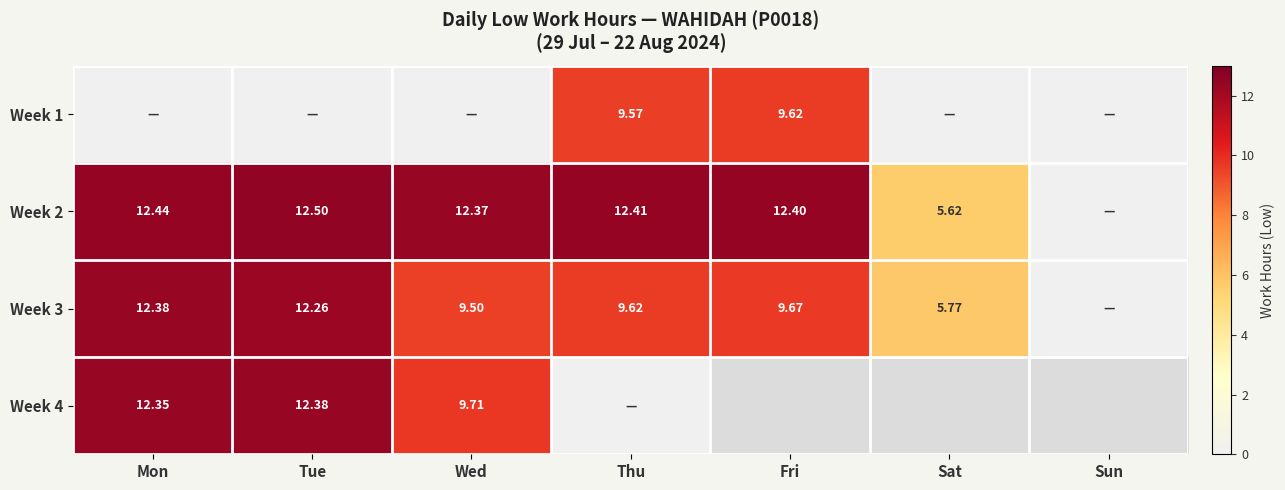

At which category is the sum across all series the highest?

Mon